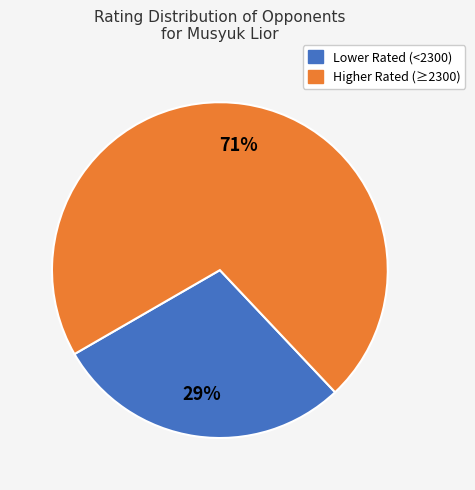

To the nearest percent, what is the average slice percentage?

50%